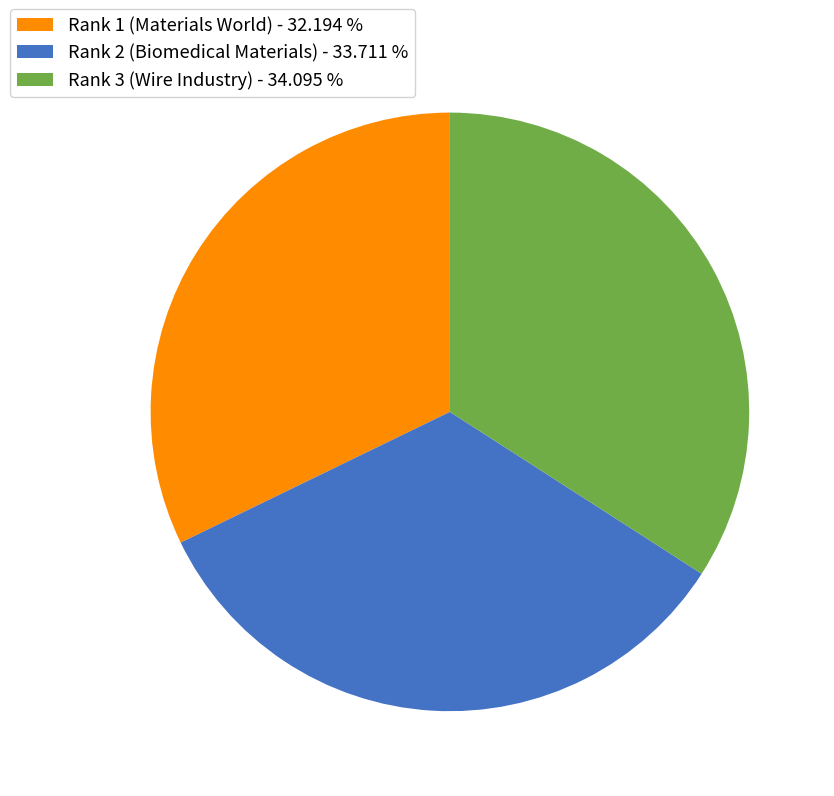

Which has a higher value, Rank 3 (Wire Industry) - 34.095 % or Rank 1 (Materials World) - 32.194 %?

Rank 3 (Wire Industry) - 34.095 %